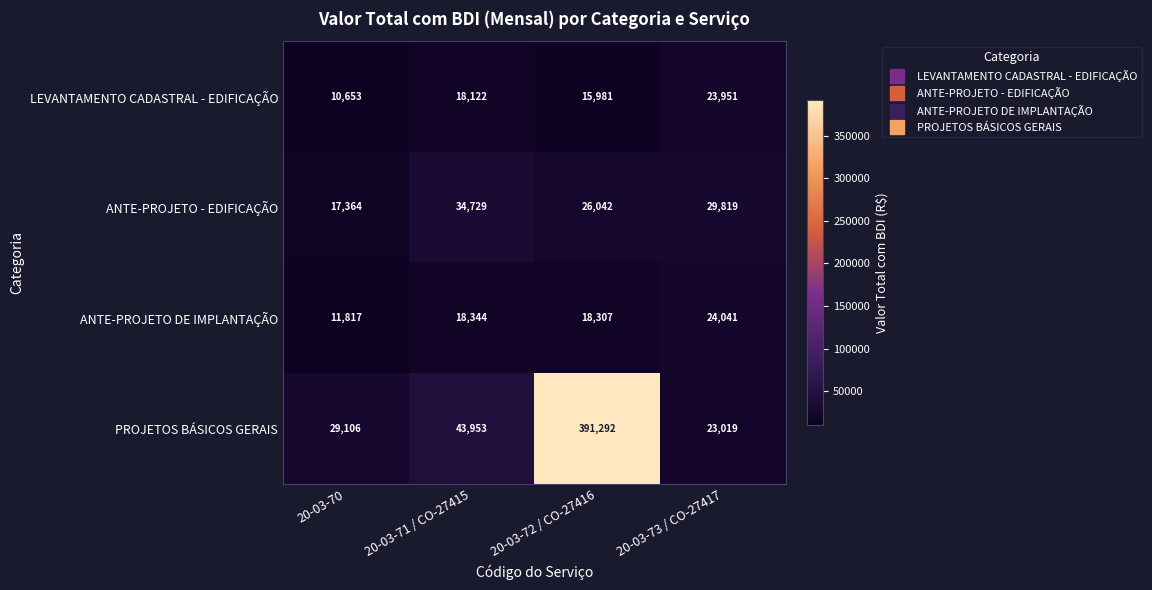

Which label corresponds to the smallest value in the chart?

20-03-70